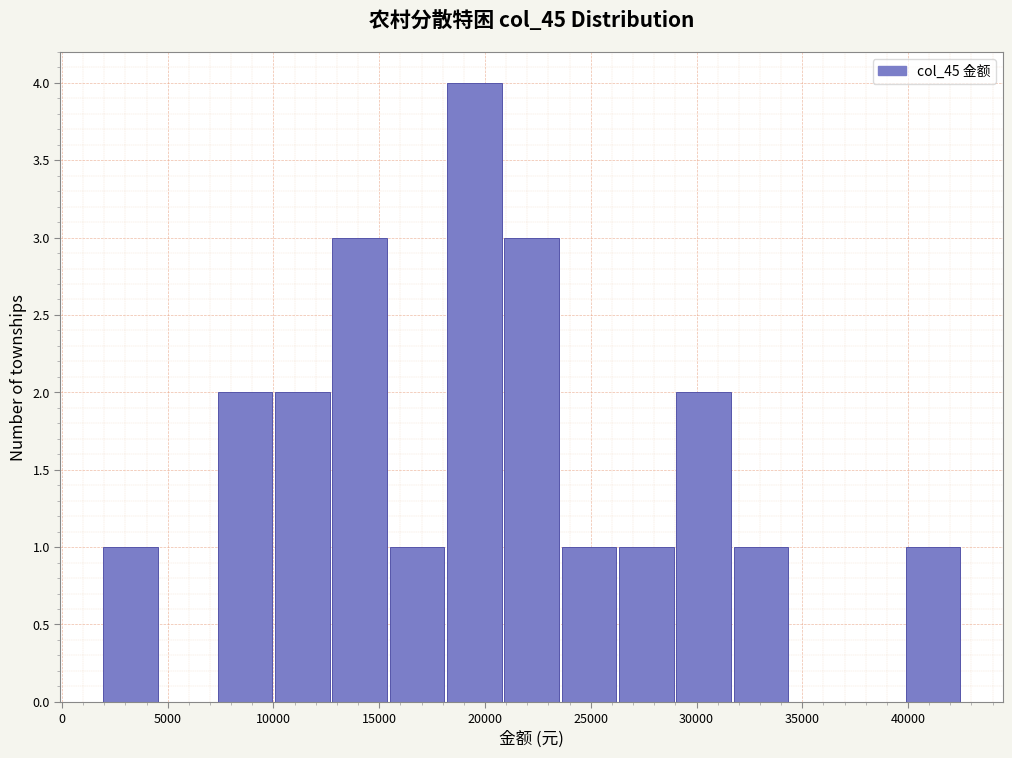

Reading left to right, transcribe this chart: for each bar, give the range it covers on the x-axis and its height. Neither the bar edges nor the heights are printed on the chart, so give them approximately, as read against the axes.

2000 to 4500: 1
4500 to 7500: 0
7500 to 10000: 2
10000 to 13000: 2
13000 to 15500: 3
15500 to 18000: 1
18000 to 21000: 4
21000 to 23500: 3
23500 to 26500: 1
26500 to 29000: 1
29000 to 32000: 2
32000 to 34500: 1
34500 to 37000: 0
37000 to 40000: 0
40000 to 42500: 1